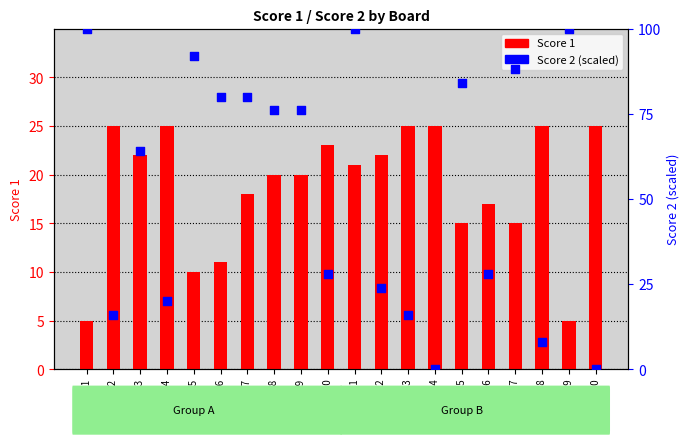

What are all the series names shown in the legend?

Score 1, Score 2